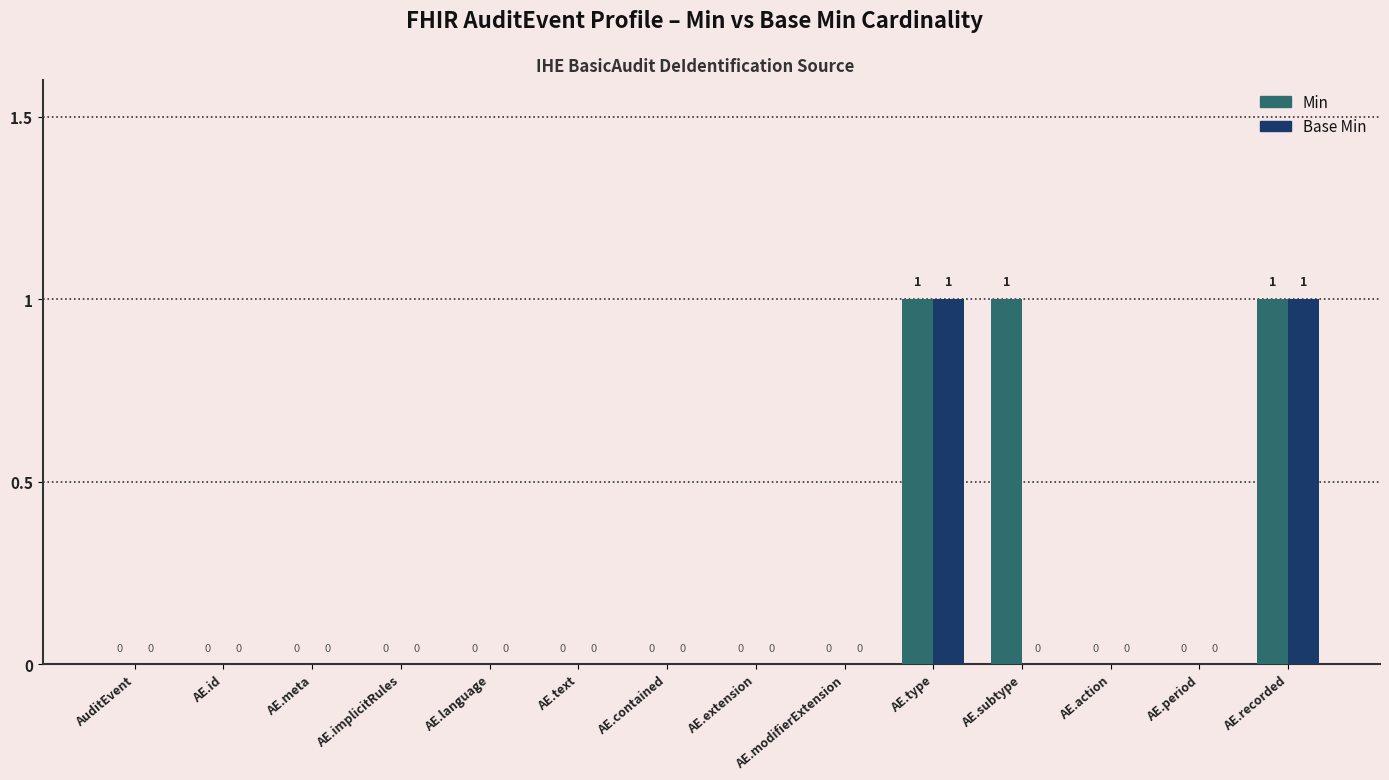

Is the value of Base Min at AE.meta greater than the value of Min at AE.recorded?

No